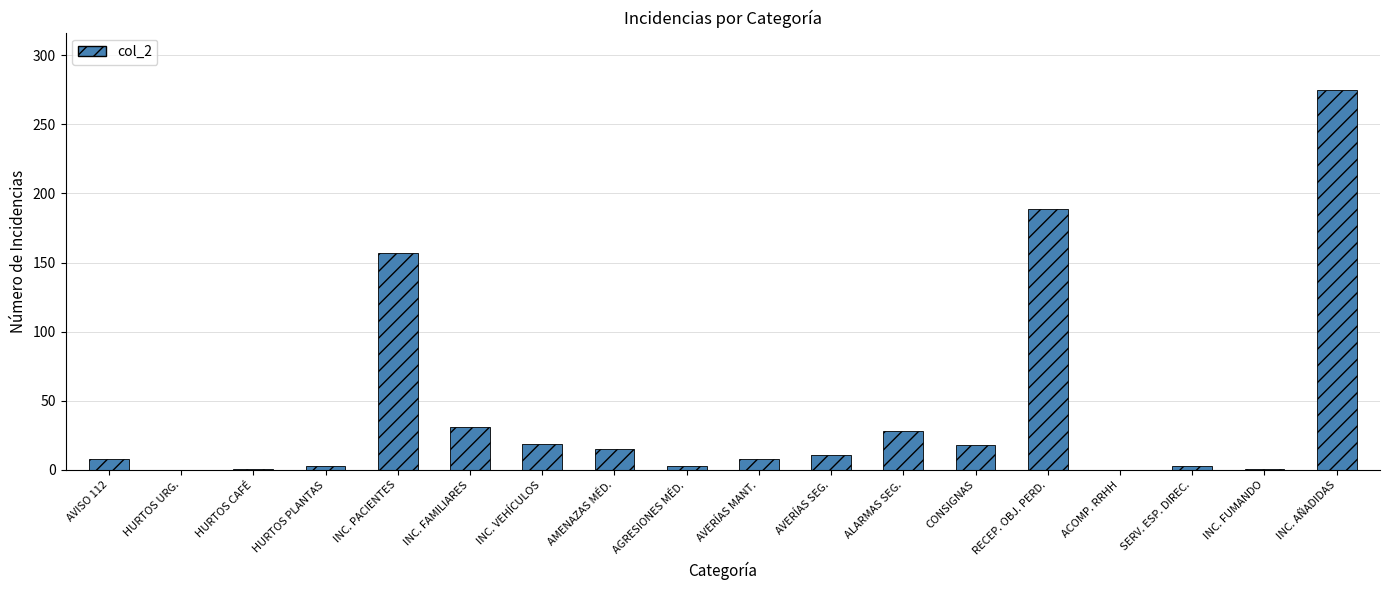

At which label is the value closest to 137?

INC. PACIENTES